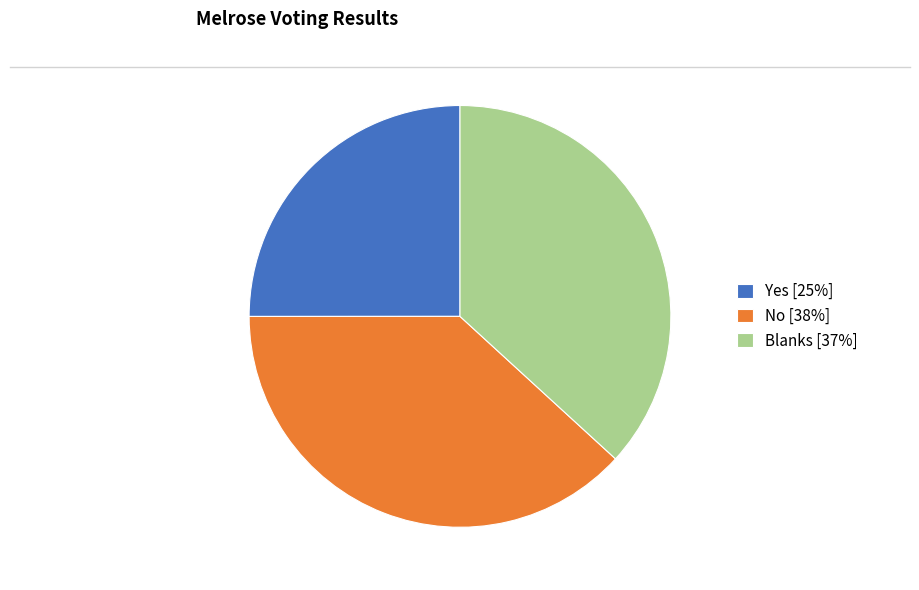

Count the number of slices in the pie.

3